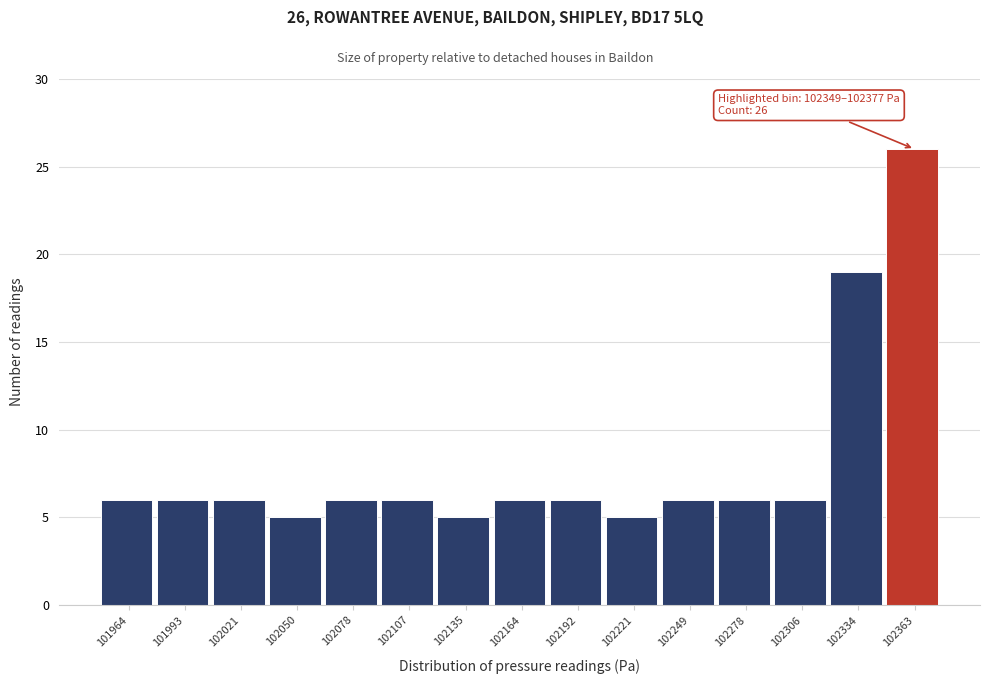

Which range on the x-axis has the tallest bar?

102350 to 102375